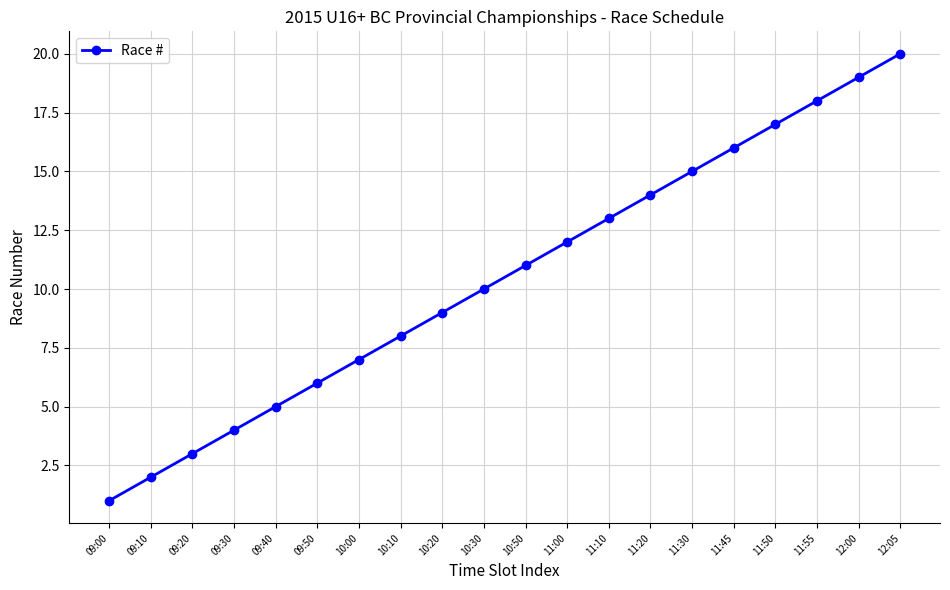

The chart shows a value of 16 at 10:20. True or false?

False